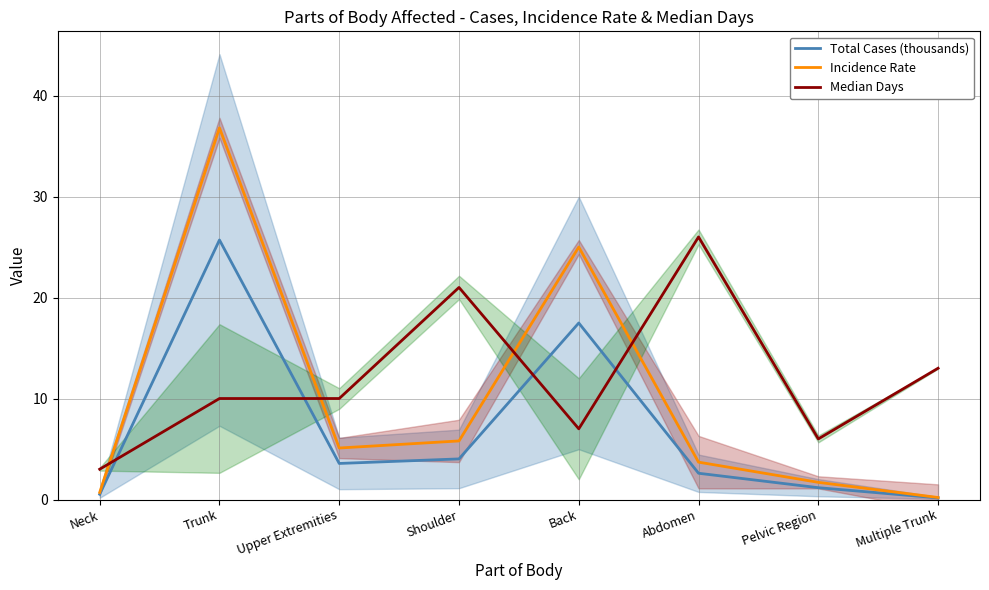

Does the chart have visible grid lines?

Yes